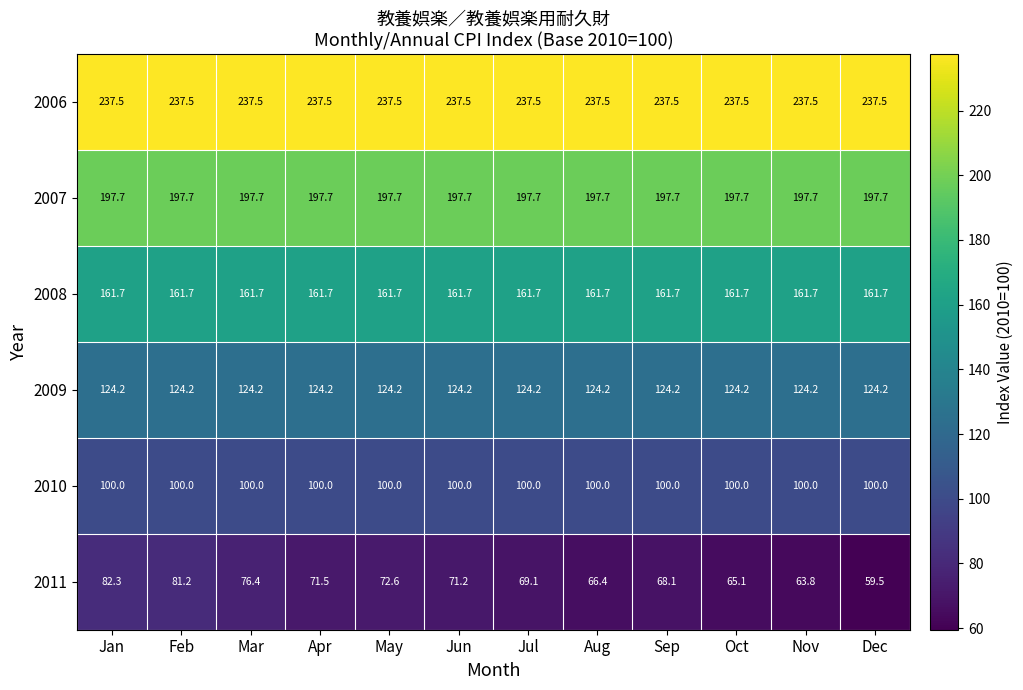

How many categories are shown in the chart?

12